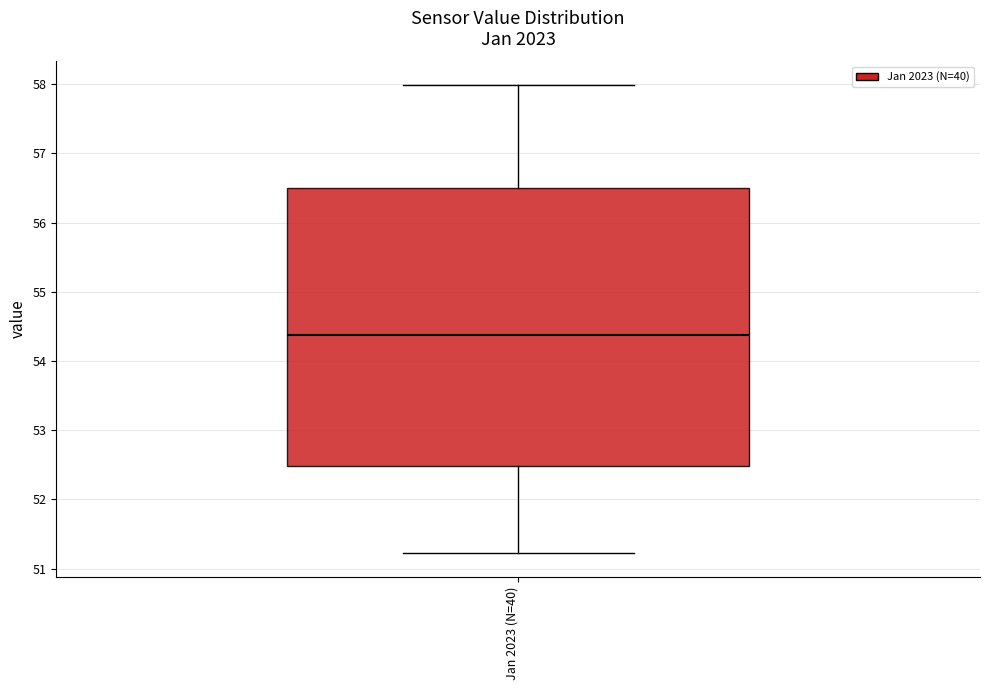

Transcribe this box plot: give where the median line is, the range the box spans, and where the two whiskers end, as read against the y-axis. The values are not printed on the chart, so give them approximately, as read against the axis.

median 54.4, box 52.5 to 56.5, whiskers 51.2 to 58.0